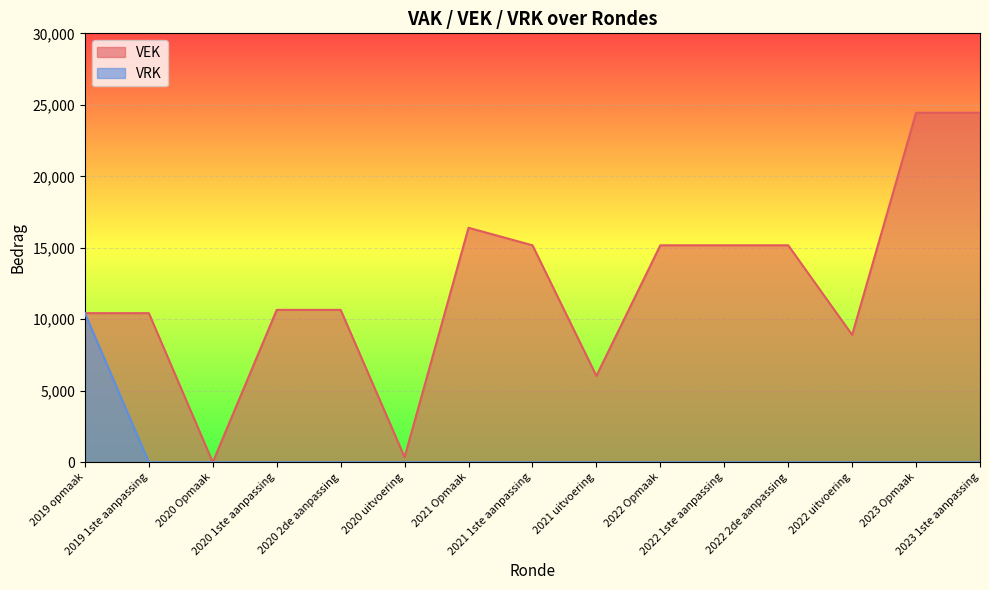

Reading right to left, what are all the values shown in this chart?

VEK: 24445	24445	8911	15175	15175	15175	6042	15175	16400	359	10658	10658	0	10428	10428
VRK: 0	0	0	0	0	0	0	0	0	0	0	0	0	0	10428